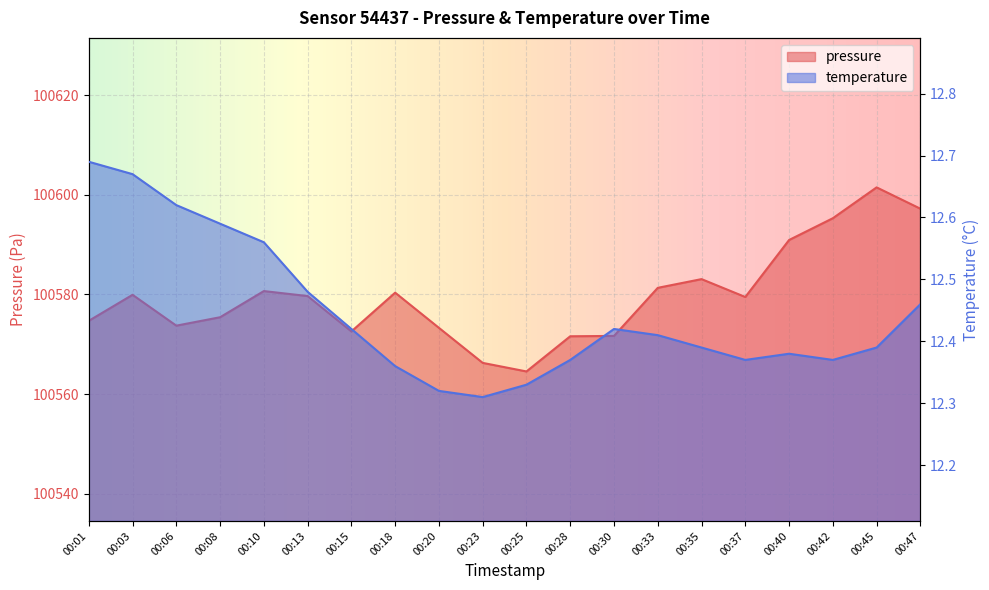

What is the average value of the pressure series?

100579.6